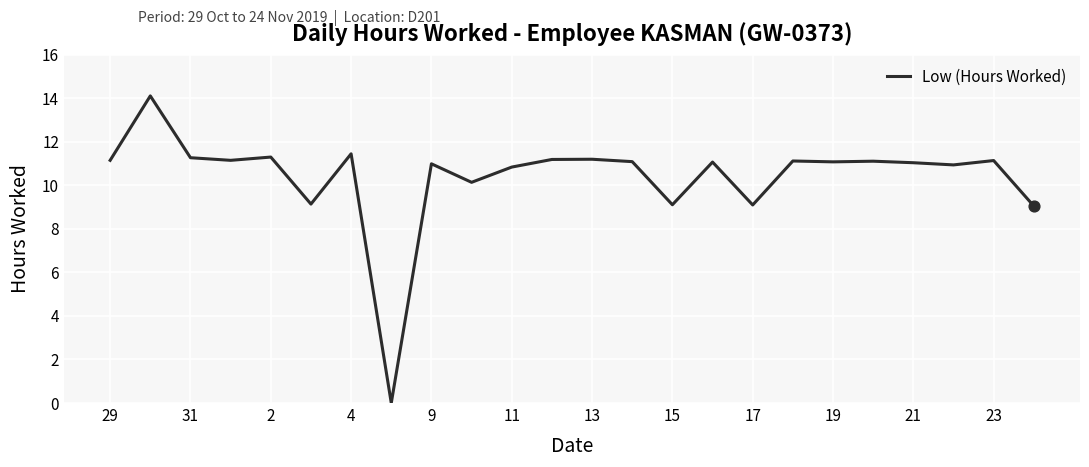

What is the greatest value displayed?

14.1